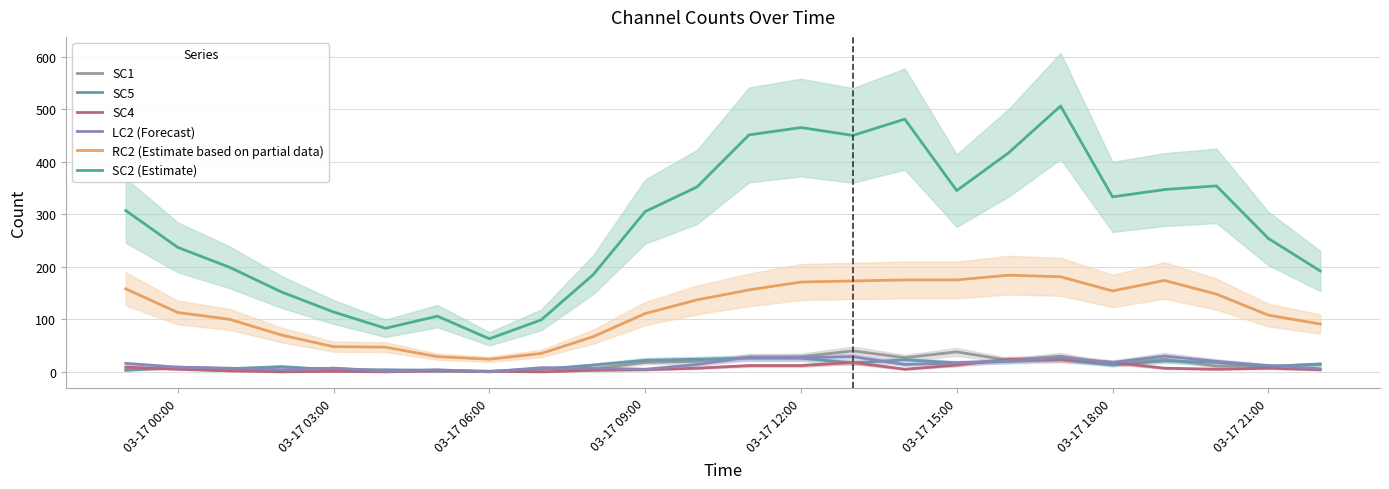

True or false: LC2 (Forecast) has a value of 18 at 03-17 18:00.

True